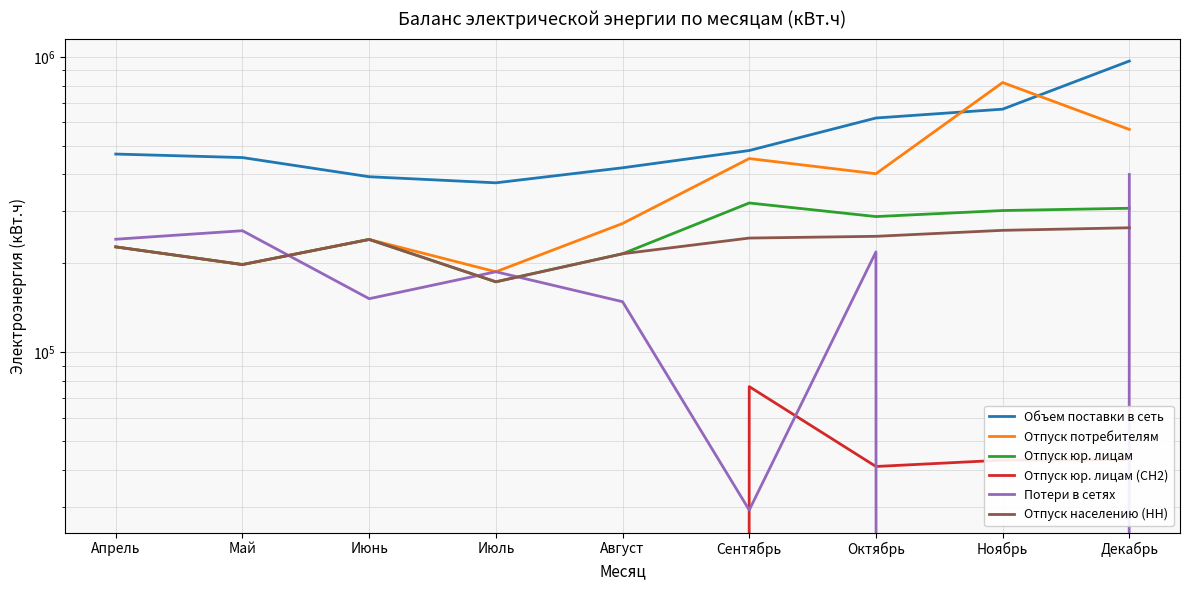

What is the value of the Отпуск потребителям point at the 8th from the left?

818740